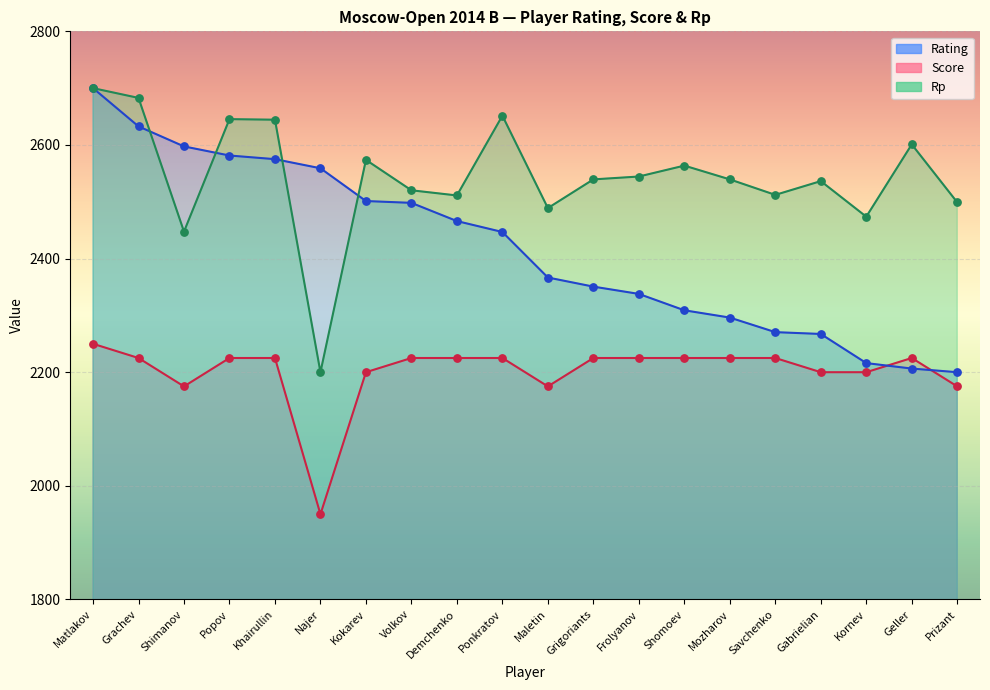

Which series contains the lowest Y value?

Score